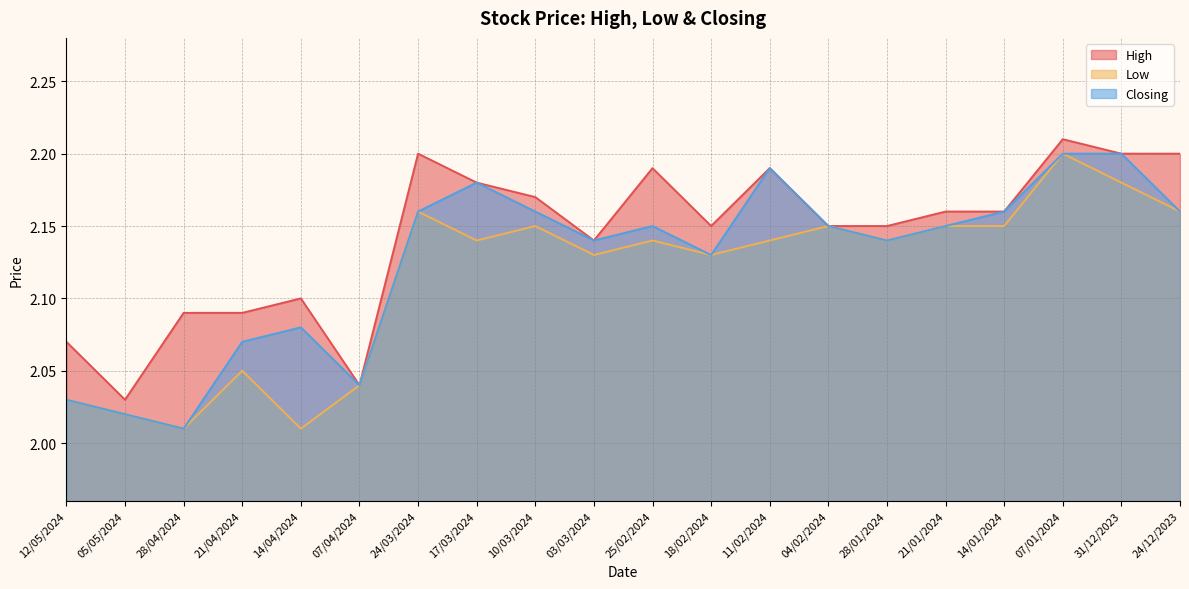

True or false: High and Closing intersect in this chart.

False